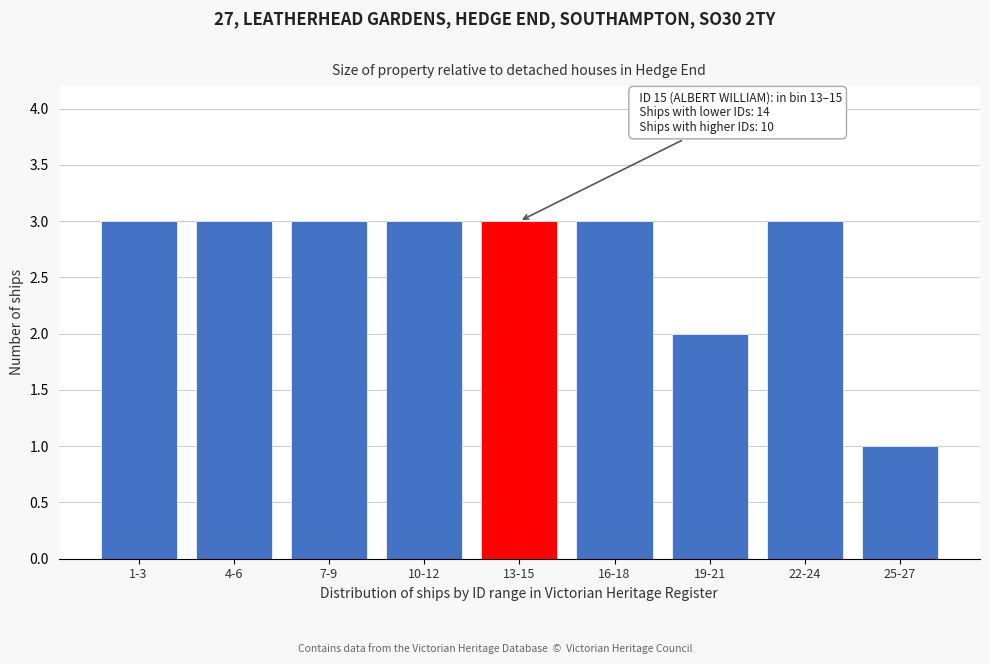

Reading right to left, list all the values displayed in this chart.

25-27=1	22-24=3	19-21=2	16-18=3	13-15=3	10-12=3	7-9=3	4-6=3	1-3=3